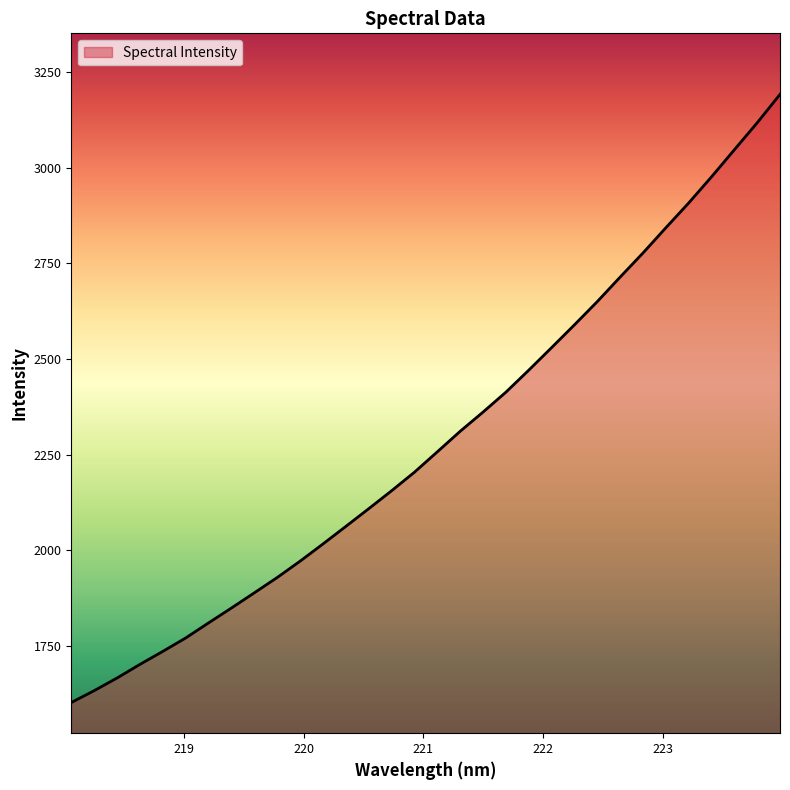

How many values exceed 2257?

16